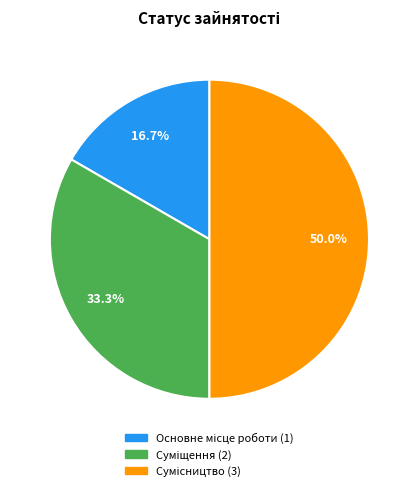

What is the ratio of the value at Суміщення to the value at Основне місце роботи?

2.0